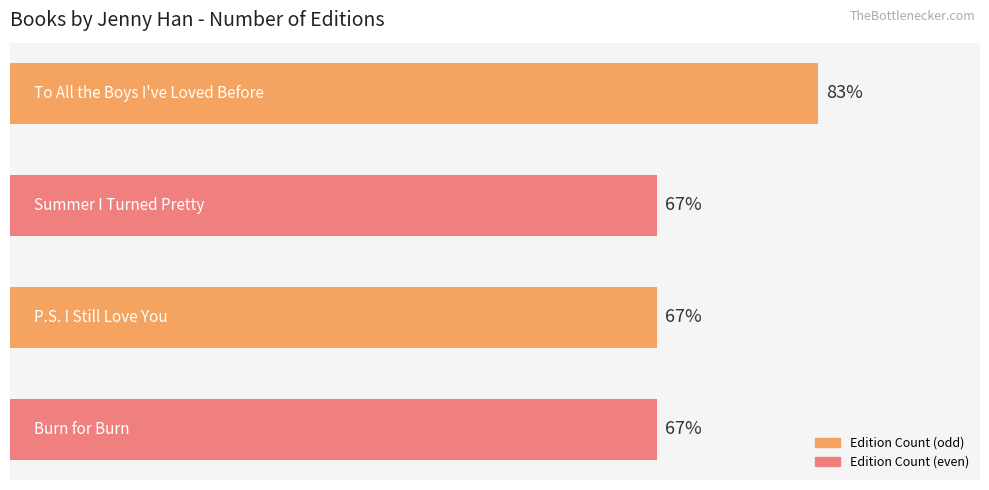

Does the chart contain any negative values?

No